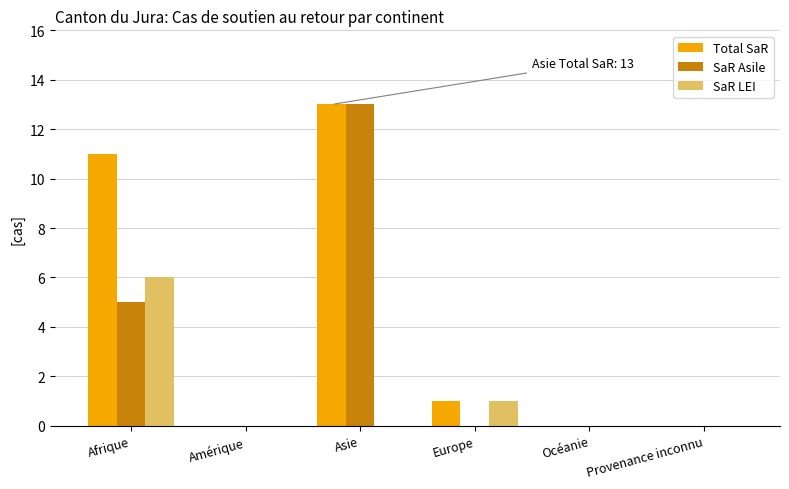

True or false: SaR LEI has a value of 3 at Amérique.

False